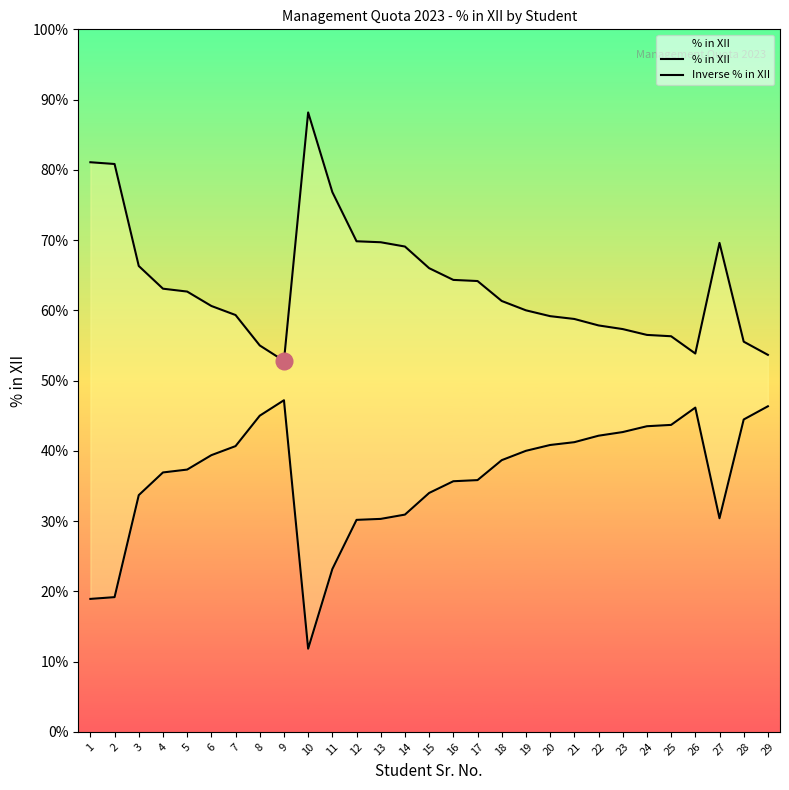

List the series in order of their peak value, highest first.

% in XII, Inverse % in XII